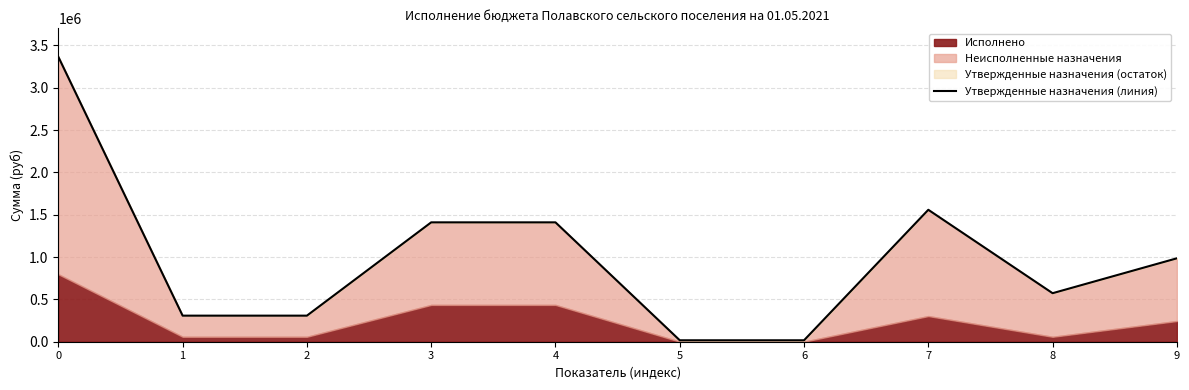

The value at 7 is 1558000. True or false?

True